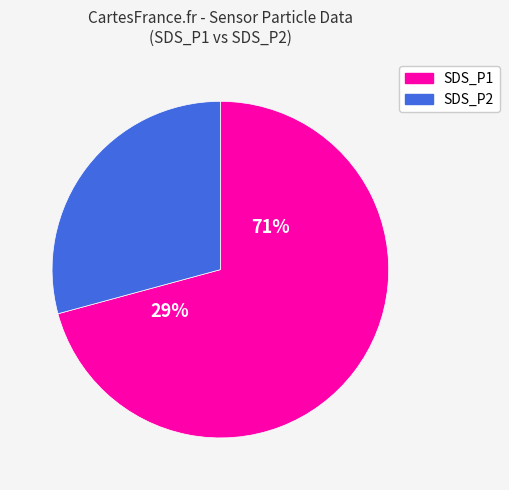

Which slice is the largest?

SDS_P1